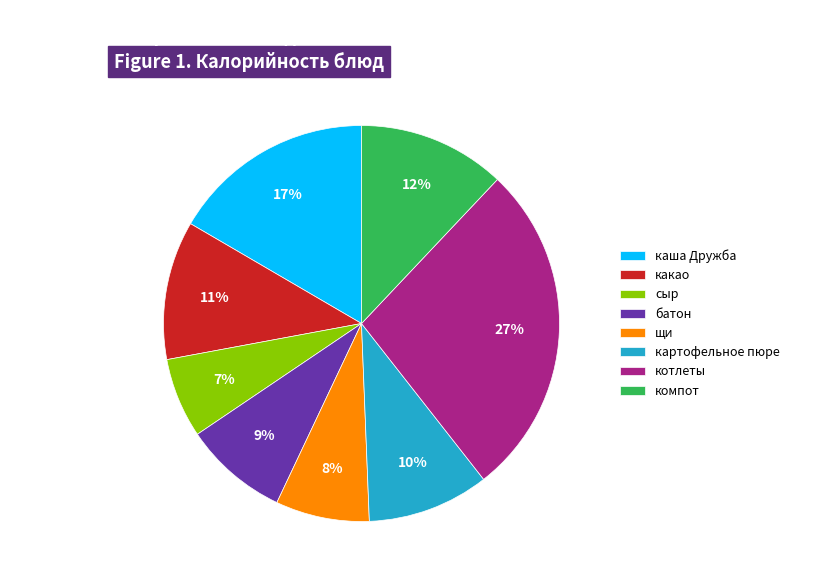

Between батон and щи, which is larger?

батон